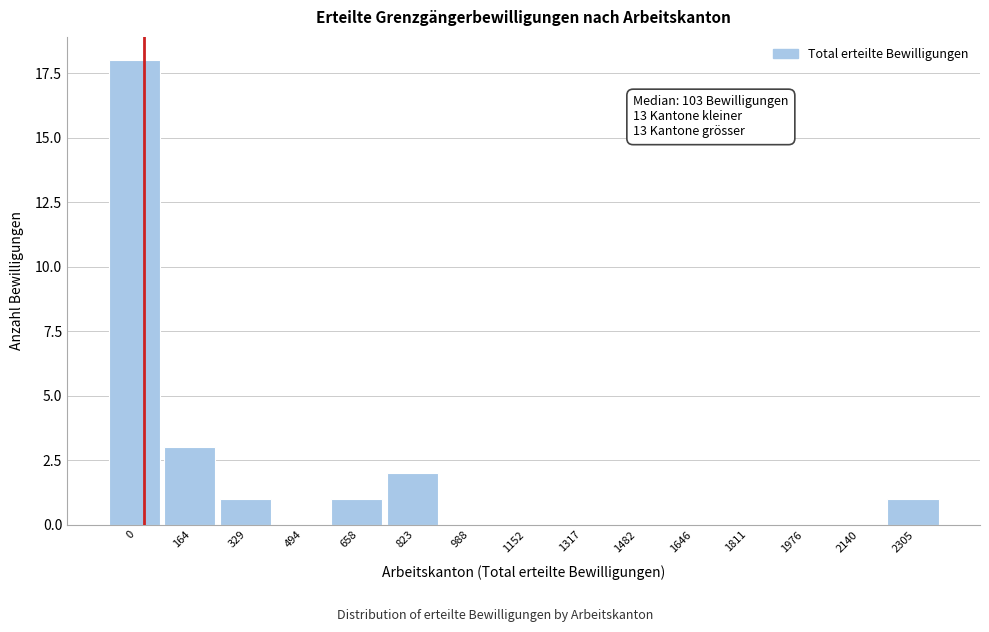

Reading right to left, transcribe all the data shown in this chart.

2305=1	2140=0	1976=0	1811=0	1646=0	1482=0	1317=0	1152=0	988=0	823=2	658=1	494=0	329=1	164=3	0=18